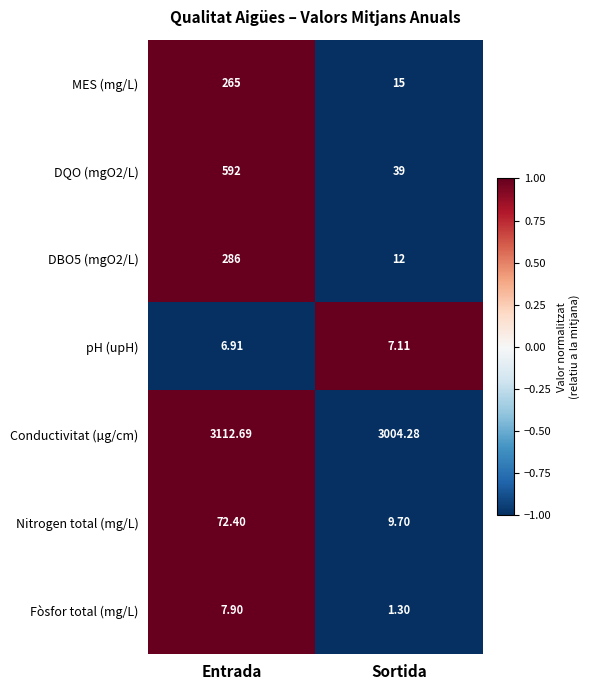

What is the total value across all series at Entrada?

4342.9